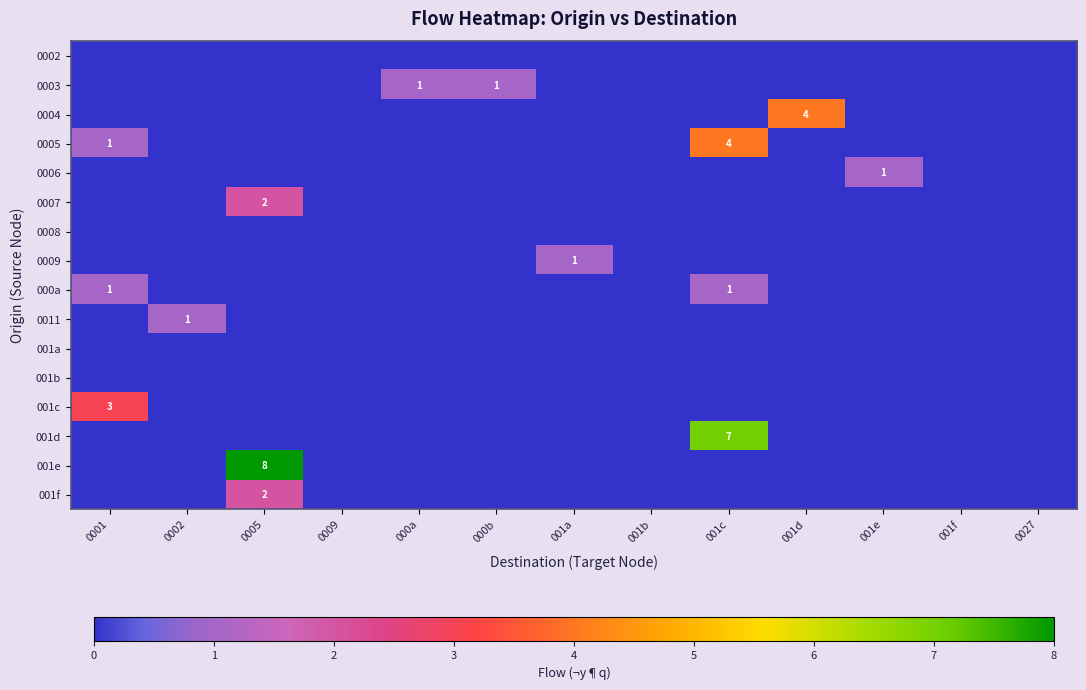

Between 0005 and 001d, which is larger?

0005